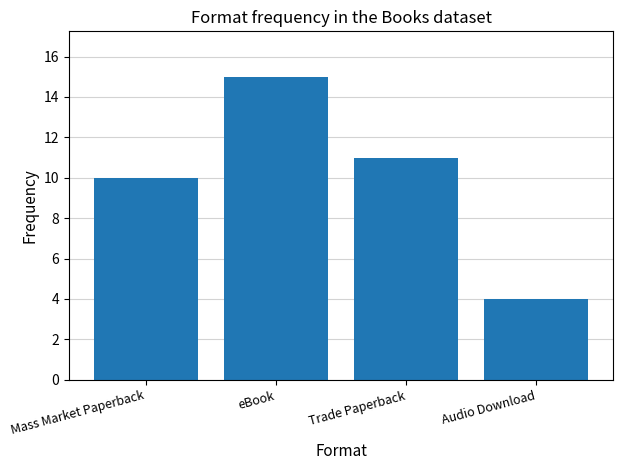

Count the number of categories in the chart.

4